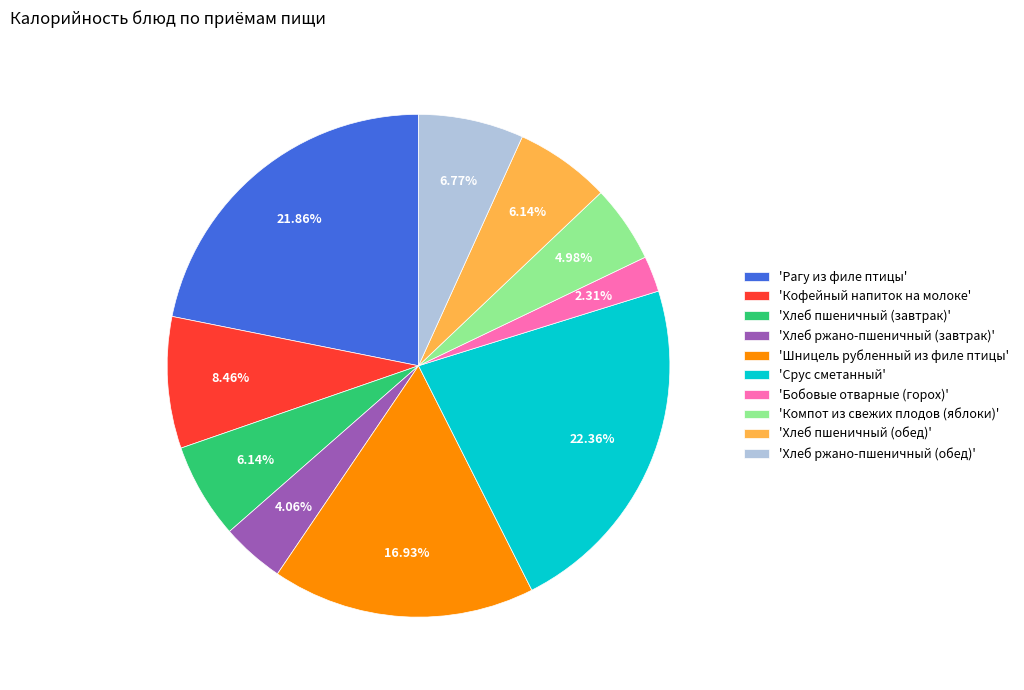

Do 'Шницель рубленный из филе птицы' and 'Срус сметанный' together represent more than half of the pie?

No